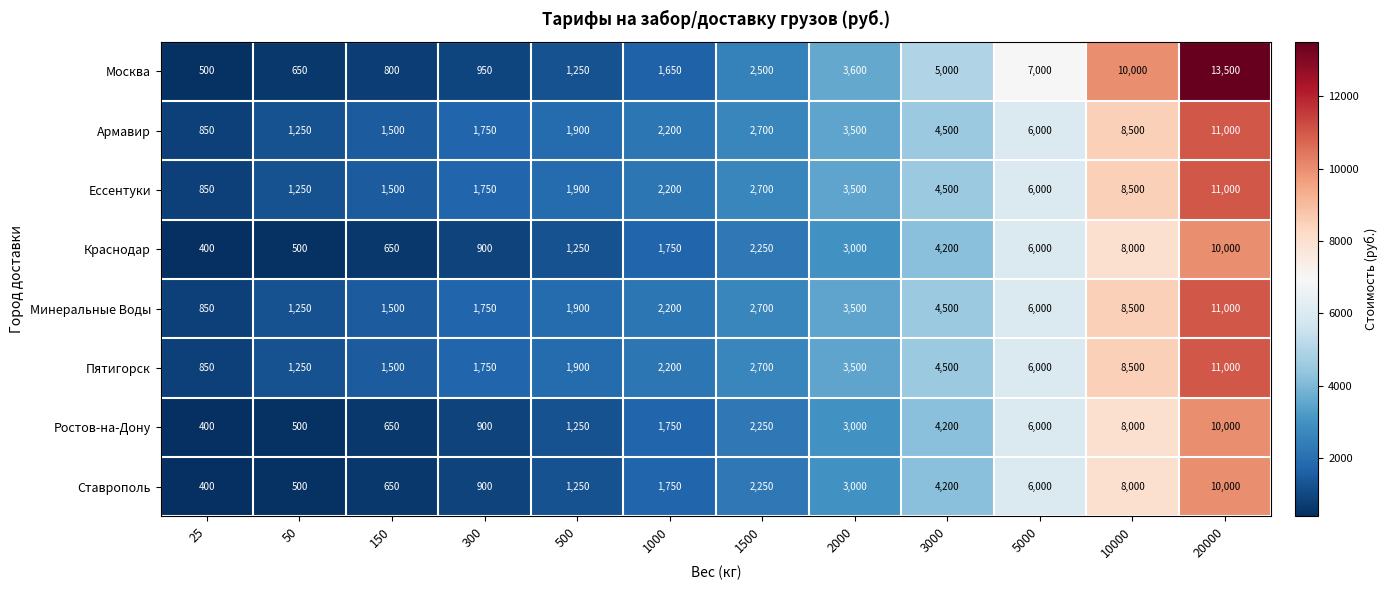

Which series has the widest spread of values?

Москва